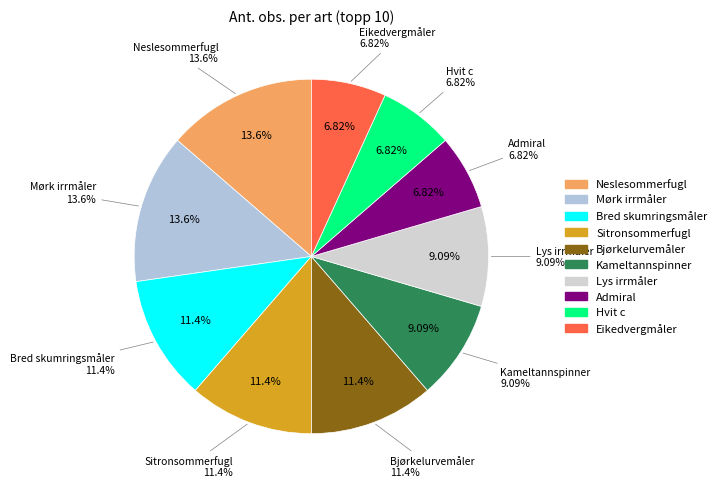

Between Eikedvergmåler and Kameltannspinner, which is larger?

Kameltannspinner